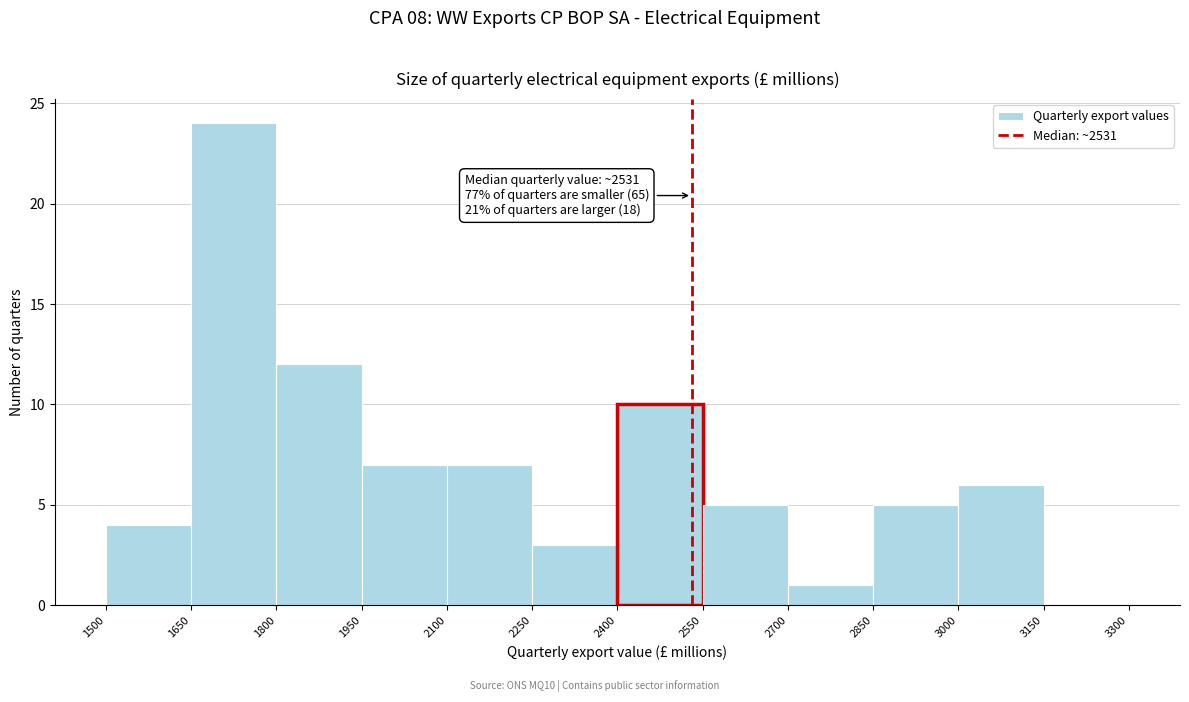

Over which range of the x-axis is the bar tallest?

1650 to 1800